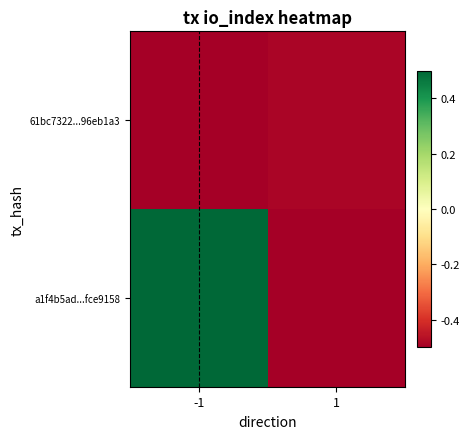

Rank the series at 1 from highest to lowest value.

61bc7322...96eb1a3, a1f4b5ad...fce9158